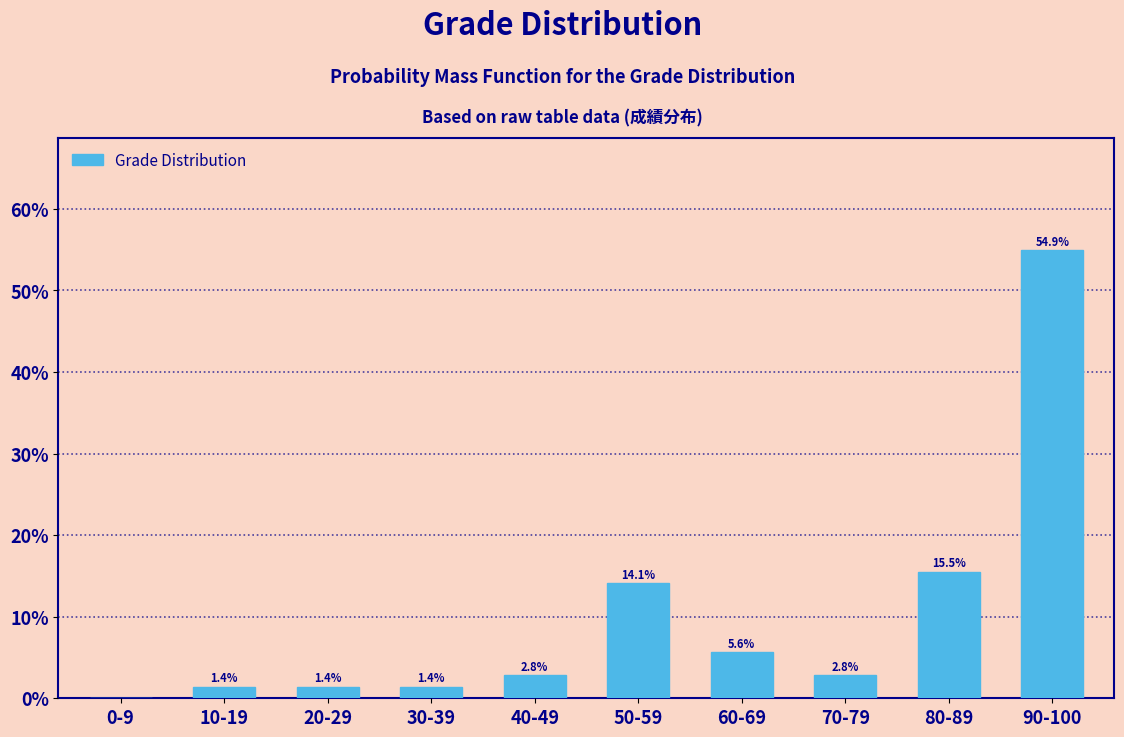

Reading right to left, list all the values displayed in this chart.

90-100=54.9	80-89=15.5	70-79=2.8	60-69=5.6	50-59=14.1	40-49=2.8	30-39=1.4	20-29=1.4	10-19=1.4	0-9=0.0